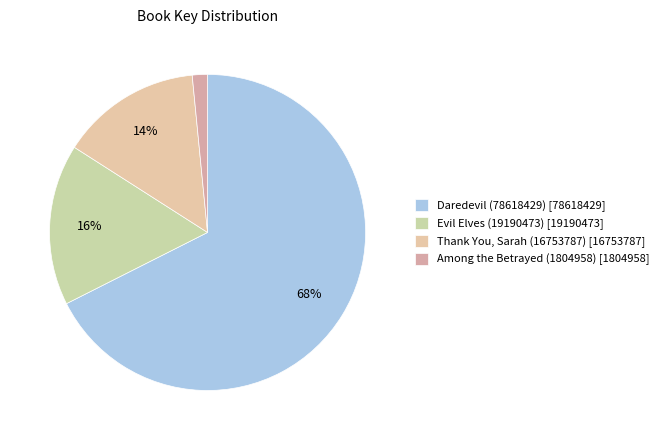

What percentage is NOT represented by Among the Betrayed (1804958)?

98.4%